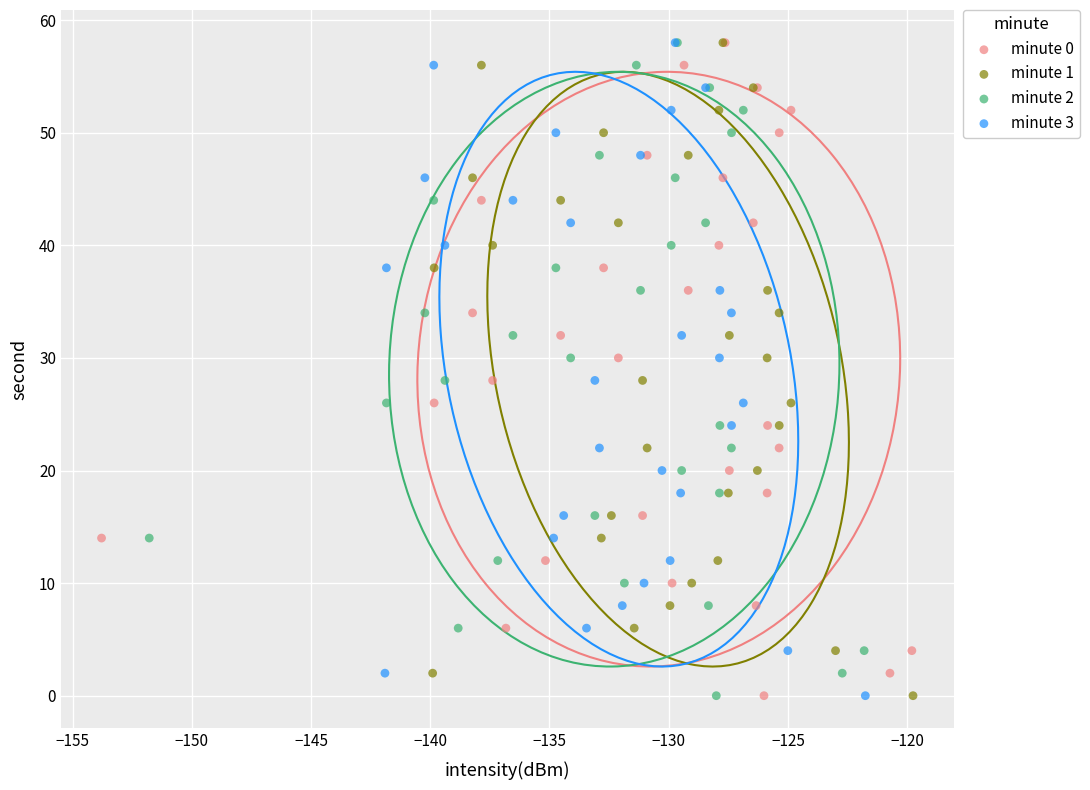

What are all the series names shown in the legend?

minute 0, minute 1, minute 2, minute 3